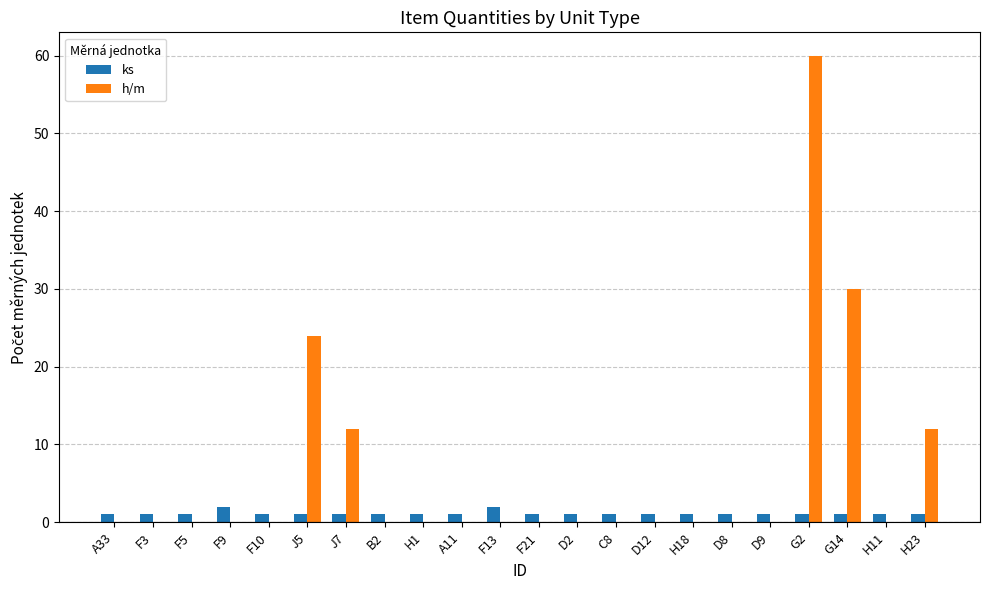

Reading left to right, list all the values displayed in this chart.

ks: 1	1	1	2	1	1	1	1	1	1	2	1	1	1	1	1	1	1	1	1	1	1
h/m: 0	0	0	0	0	24	12	0	0	0	0	0	0	0	0	0	0	0	60	30	0	12